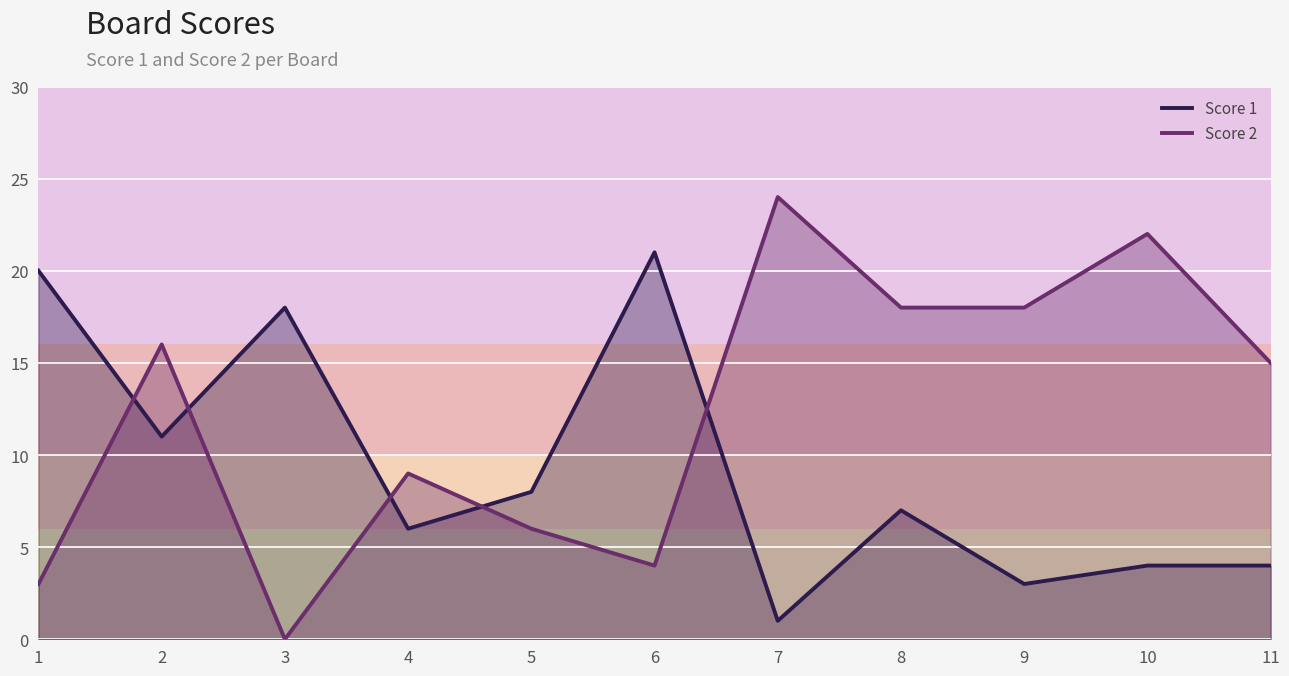

The Score 2 series shows 8 at 2. True or false?

False